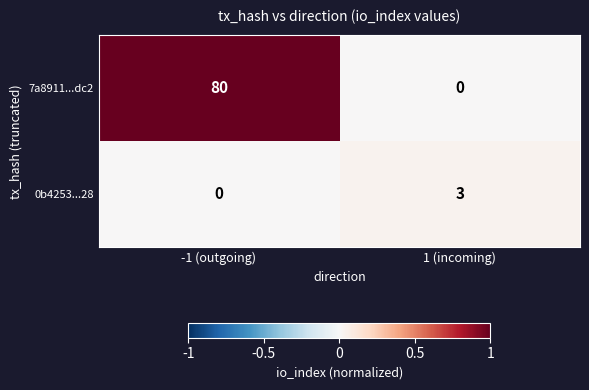

Which series has the largest total across all categories?

7a8911...dc2